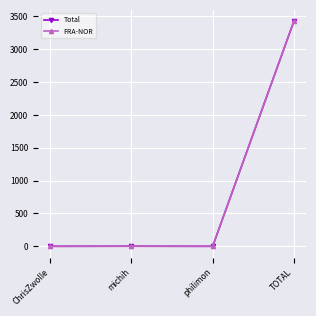

Which series changed the most between michih and TOTAL?

Total